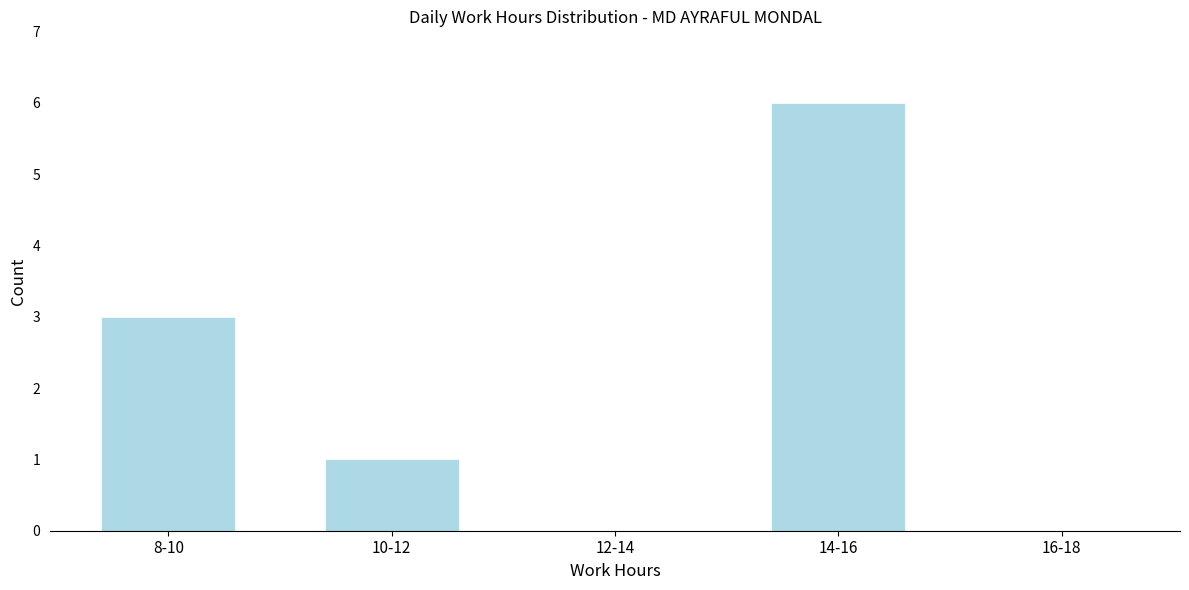

Reading left to right, what are all the values shown in this chart?

8-10=3	10-12=1	12-14=0	14-16=6	16-18=0